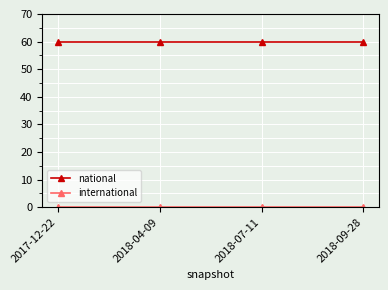

How many distinct data groups are displayed?

2